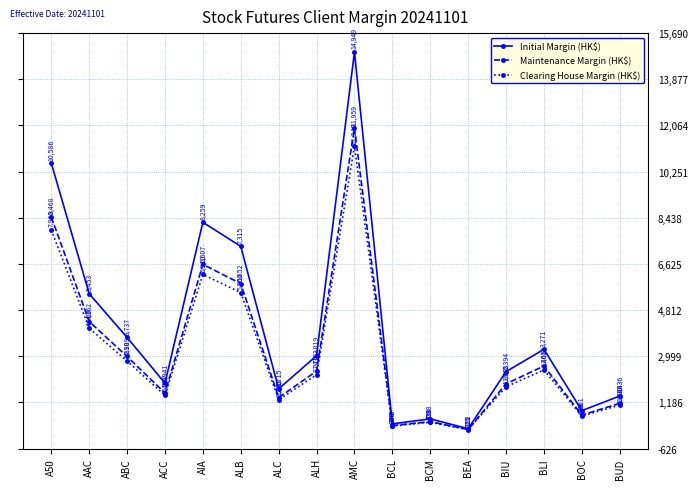

At how many categories does at least one series exceed 4145?

5